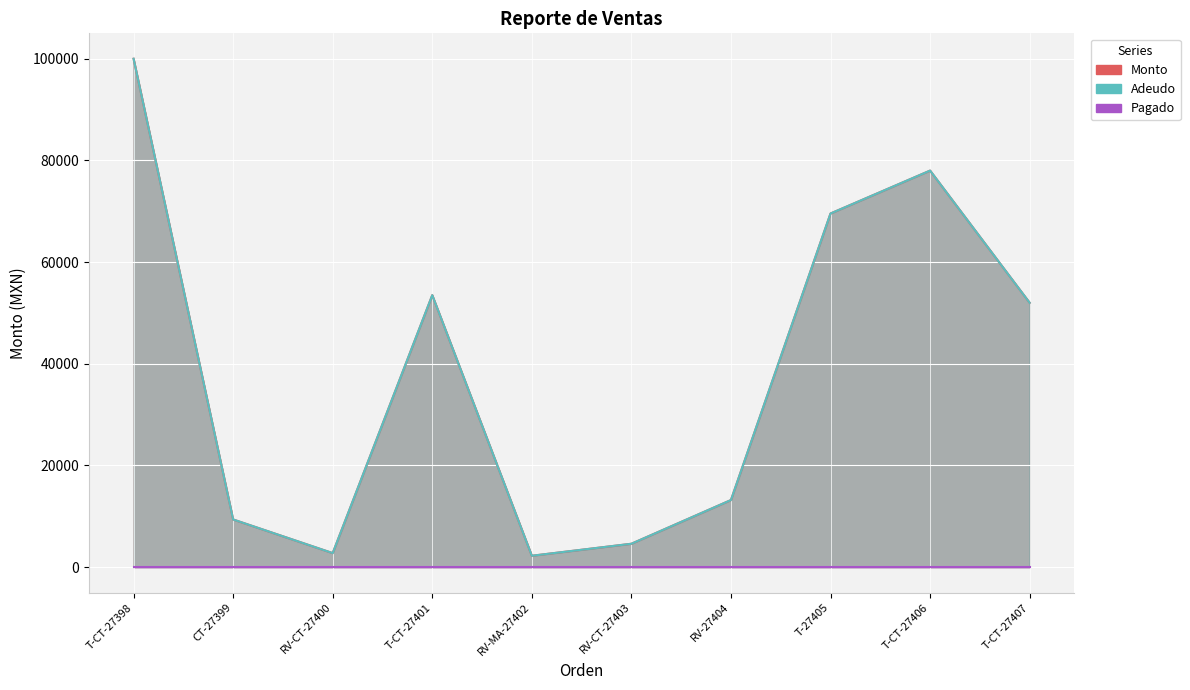

True or false: Adeudo and Monto intersect in this chart.

False